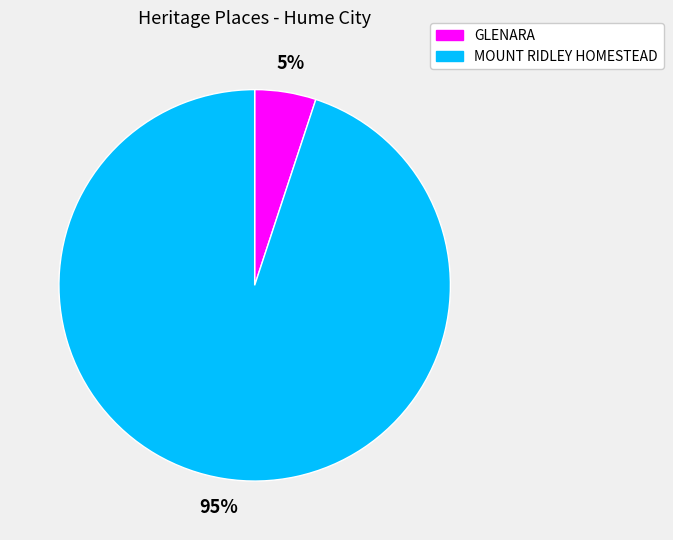

To the nearest percent, what is the difference between the largest and smallest slice percentages?

90%